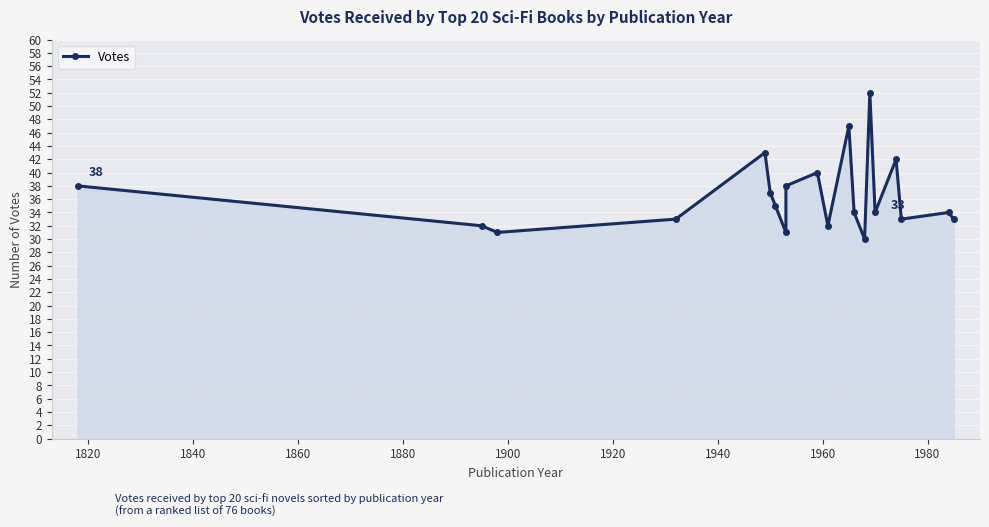

How many lines are shown in the chart?

1